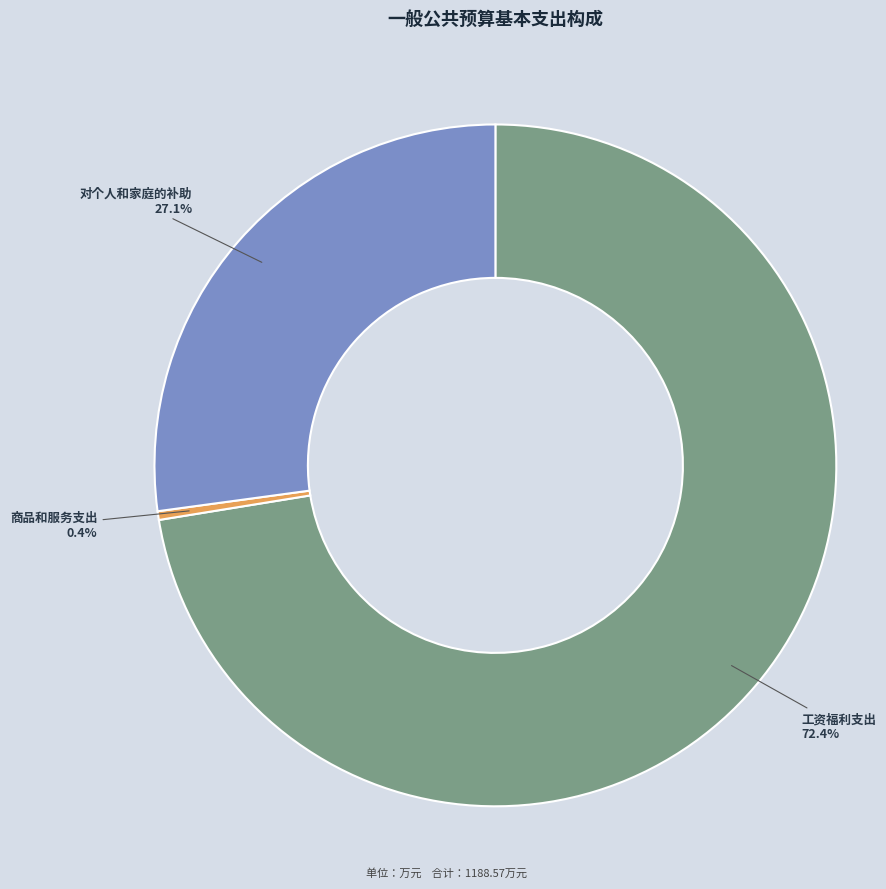

How many slices are in this pie chart?

3